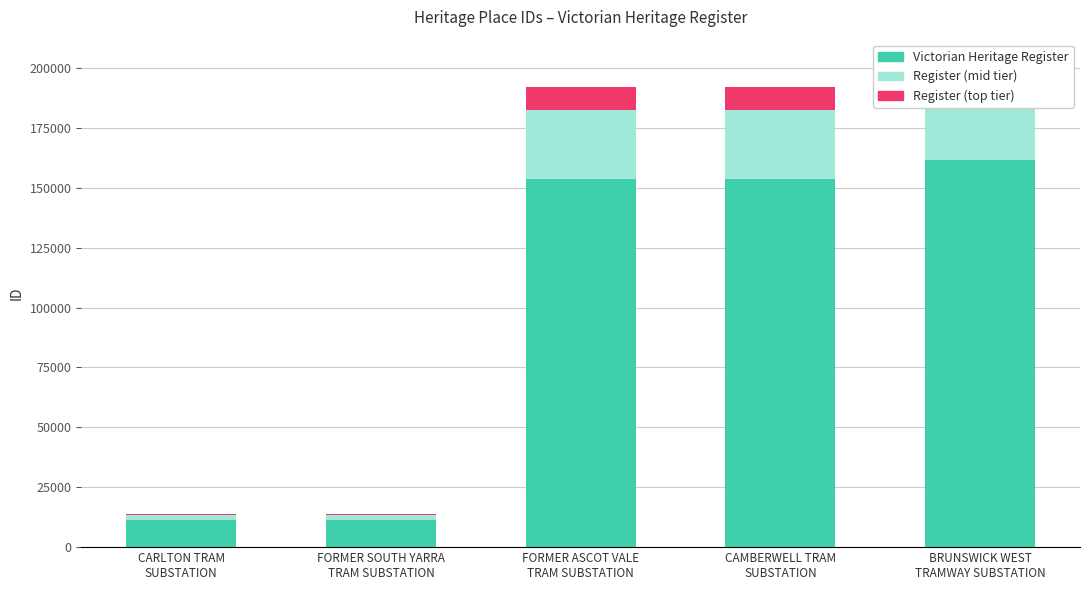

What position from the right is FORMER ASCOT VALE
TRAM SUBSTATION?

3